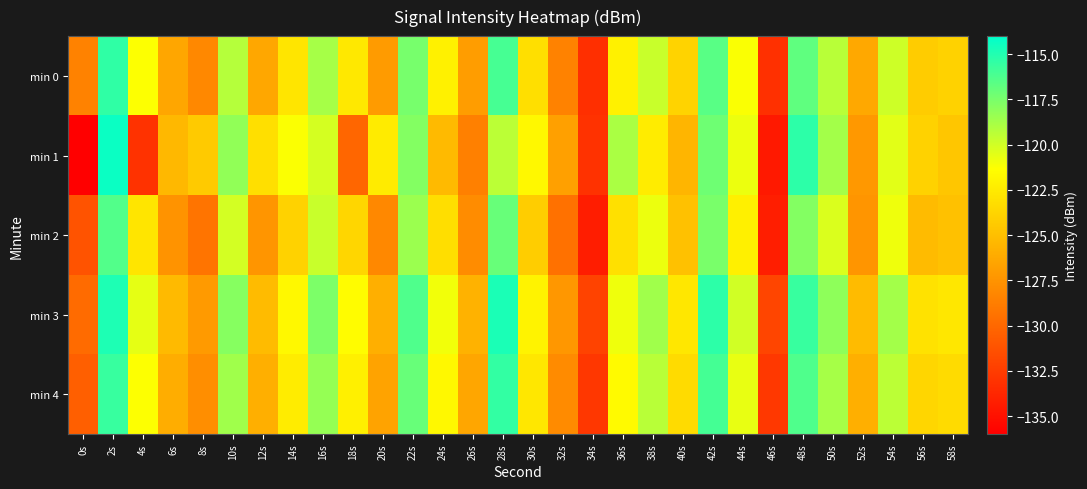

Reading left to right, what are all the values shown in this chart?

min 0: 0s=-128.5	2s=-115.4	4s=-121.3	6s=-126.4	8s=-128.1	10s=-119.2	12s=-126.4	14s=-122.8	16s=-118.8	18s=-122.7	20s=-127.0	22s=-117.4	24s=-122.1	26s=-126.9	28s=-116.0	30s=-123.2	32s=-128.5	34s=-133.2	36s=-122.2	38s=-119.8	40s=-123.9	42s=-116.5	44s=-121.2	46s=-133.2	48s=-116.8	50s=-119.3	52s=-126.3	54s=-119.9	56s=-124.2	58s=-123.9
min 1: 0s=-136.2	2s=-114.3	4s=-133.1	6s=-125.4	8s=-124.4	10s=-118.2	12s=-123.1	14s=-121.2	16s=-120.1	18s=-130.1	20s=-122.5	22s=-117.8	24s=-125.3	26s=-128.6	28s=-119.4	30s=-121.7	32s=-126.8	34s=-133.1	36s=-118.9	38s=-122.4	40s=-125.6	42s=-117.2	44s=-120.8	46s=-134.5	48s=-115.3	50s=-118.7	52s=-127.2	54s=-120.5	56s=-123.9	58s=-124.6
min 2: 0s=-131.2	2s=-116.4	4s=-122.8	6s=-127.5	8s=-129.3	10s=-120.1	12s=-127.4	14s=-123.9	16s=-119.8	18s=-123.7	20s=-128.1	22s=-118.5	24s=-123.2	26s=-127.9	28s=-117.0	30s=-124.2	32s=-129.5	34s=-134.3	36s=-123.1	38s=-120.8	40s=-124.9	42s=-117.5	44s=-122.2	46s=-134.2	48s=-117.8	50s=-120.3	52s=-127.4	54s=-120.9	56s=-125.2	58s=-124.9
min 3: 0s=-129.8	2s=-114.9	4s=-120.6	6s=-125.3	8s=-127.1	10s=-117.9	12s=-125.2	14s=-121.7	16s=-117.6	18s=-121.5	20s=-125.9	22s=-116.3	24s=-121.0	26s=-125.7	28s=-114.8	30s=-122.0	32s=-127.3	34s=-132.1	36s=-120.9	38s=-118.6	40s=-122.7	42s=-115.3	44s=-120.0	46s=-132.0	48s=-115.6	50s=-118.1	52s=-125.2	54s=-118.7	56s=-123.0	58s=-122.7
min 4: 0s=-130.5	2s=-115.6	4s=-121.3	6s=-126.0	8s=-127.8	10s=-118.6	12s=-125.9	14s=-122.4	16s=-118.3	18s=-122.2	20s=-126.6	22s=-117.0	24s=-121.7	26s=-126.4	28s=-115.5	30s=-122.7	32s=-128.0	34s=-132.8	36s=-121.6	38s=-119.3	40s=-123.4	42s=-116.0	44s=-120.7	46s=-132.7	48s=-116.3	50s=-118.8	52s=-125.9	54s=-119.4	56s=-123.7	58s=-123.4